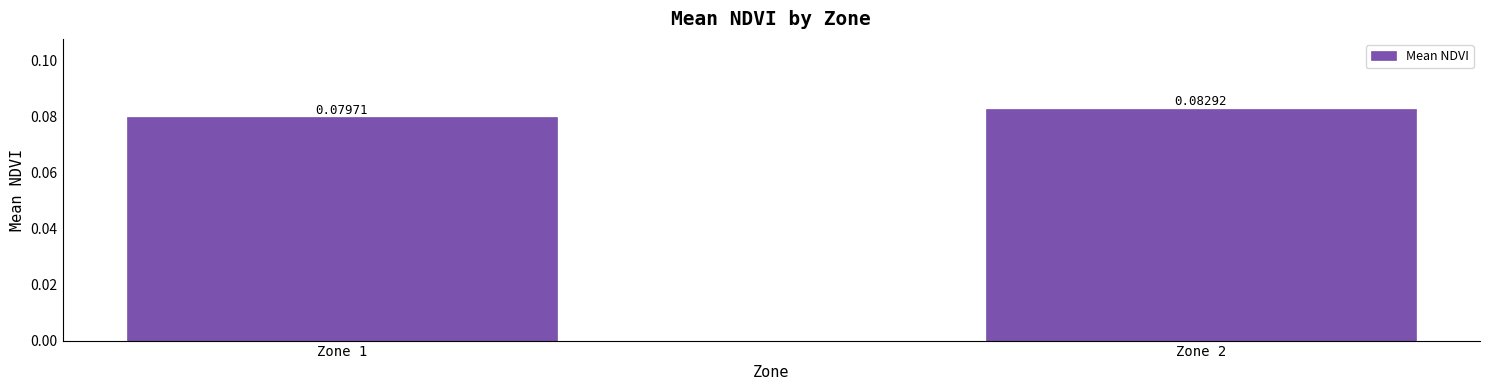

How many bars are there in total?

2